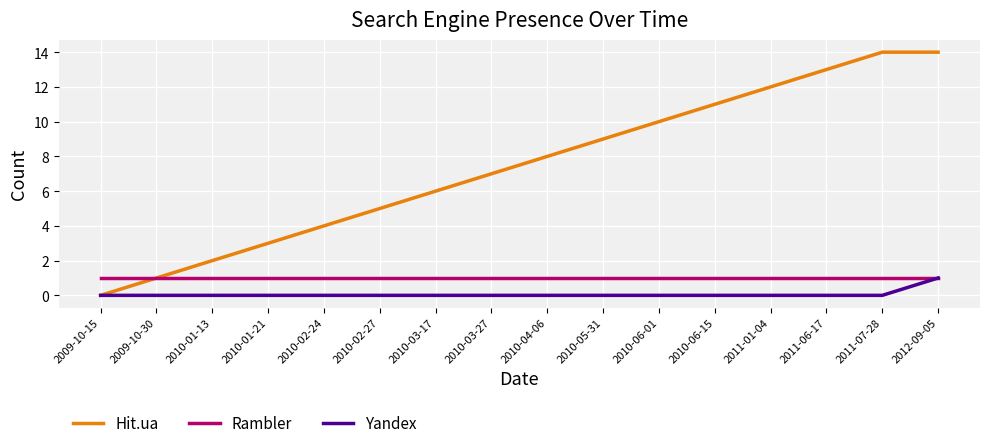

Count the number of data series in this chart.

3